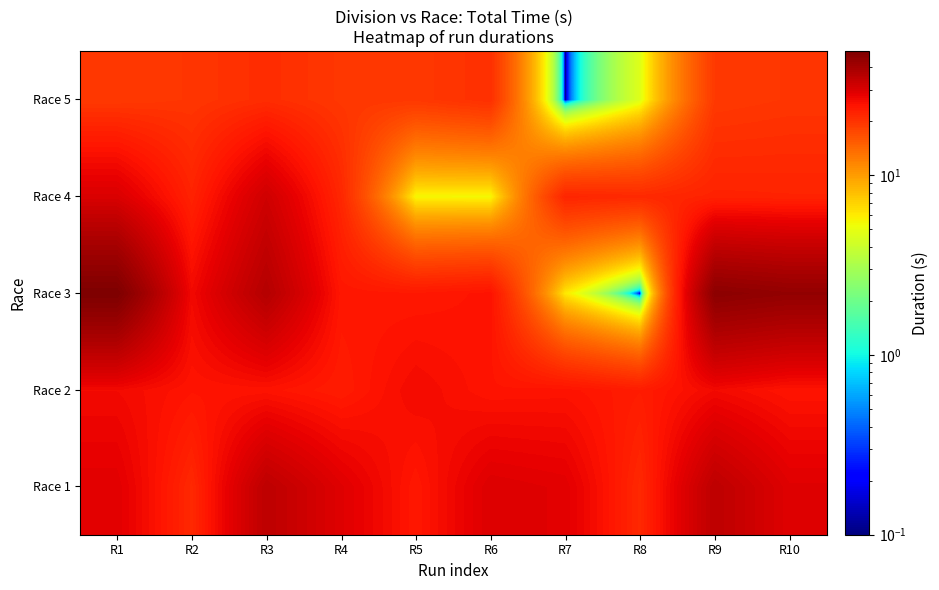

Which series changed the most between R8 and R9?

Race 3